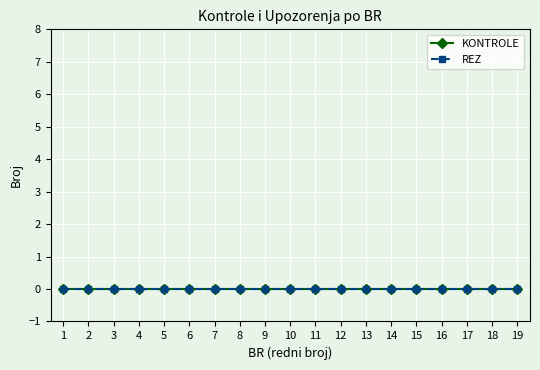

True or false: KONTROLE has more than 0 interior local peaks.

False